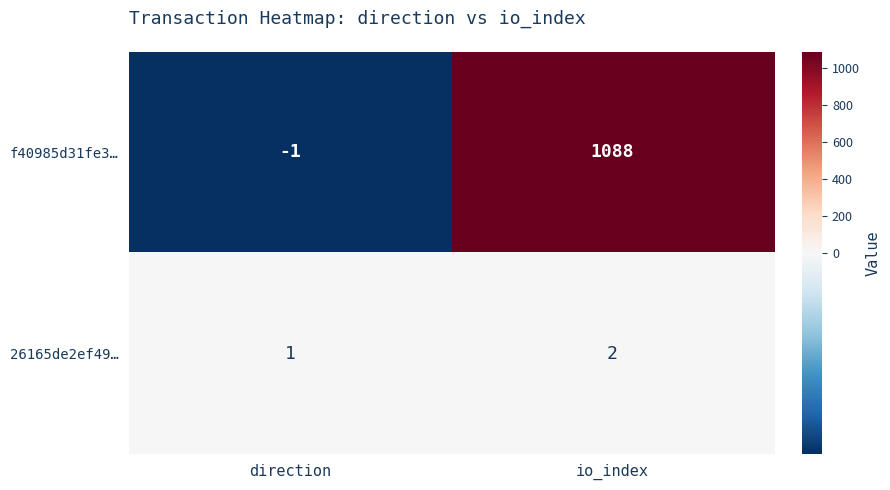

Rank the series by their average value, from highest to lowest.

f40985d31fe3…, 26165de2ef49…